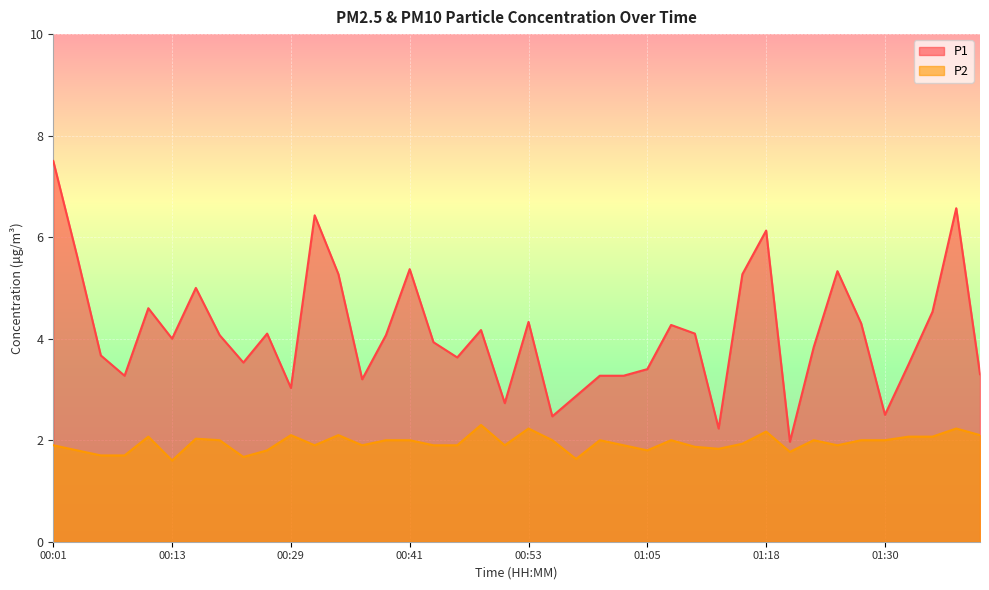

Which series has the widest spread of values?

P1